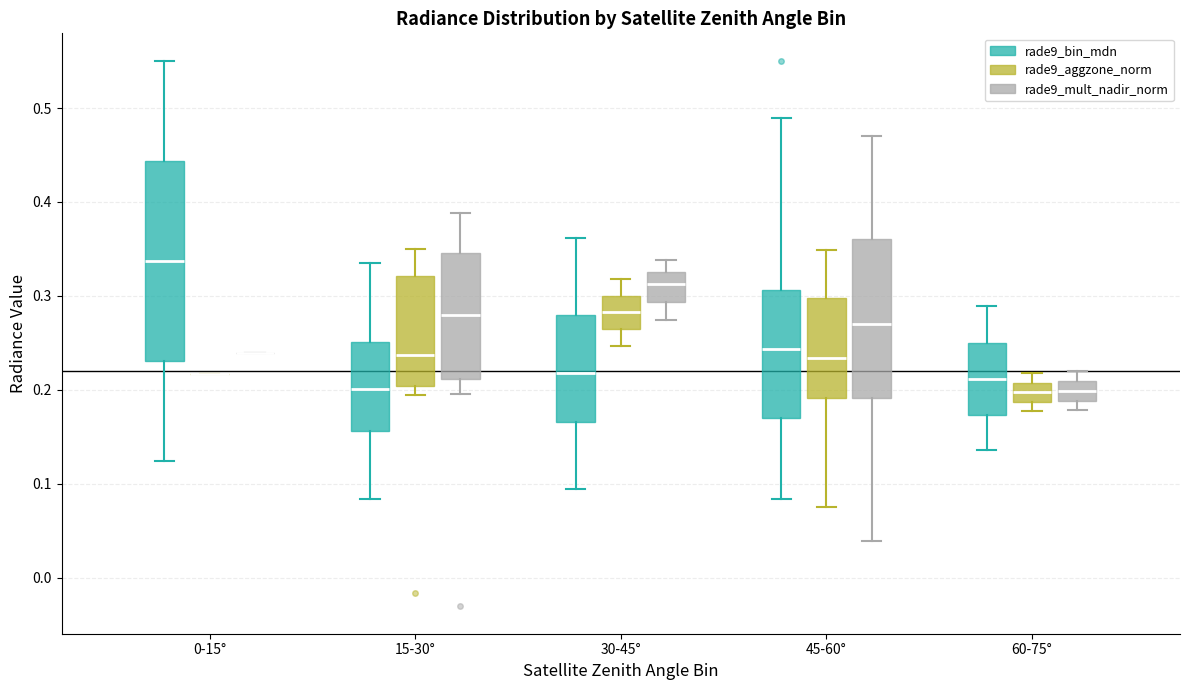

Reading left to right, read every box against the y-axis: the position of its median line, the range the box covers, and the ends of its whiskers. The values are not printed on the chart, so give them approximately, as read against the axis.

0-15° (rade9_bin_mdn): median 0.34, box 0.23 to 0.44, whiskers 0.12 to 0.55
0-15° (rade9_aggzone_norm): box collapsed to a line at 0.22, whiskers 0.22 to 0.22
0-15° (rade9_mult_nadir_norm): box collapsed to a line at 0.24, whiskers 0.24 to 0.24
15-30° (rade9_bin_mdn): median 0.20, box 0.16 to 0.25, whiskers 0.08 to 0.34
15-30° (rade9_aggzone_norm): median 0.24, box 0.20 to 0.32, whiskers 0.19 to 0.35
15-30° (rade9_mult_nadir_norm): median 0.28, box 0.21 to 0.35, whiskers 0.20 to 0.39
30-45° (rade9_bin_mdn): median 0.22, box 0.17 to 0.28, whiskers 0.09 to 0.36
30-45° (rade9_aggzone_norm): median 0.28, box 0.27 to 0.30, whiskers 0.25 to 0.32
30-45° (rade9_mult_nadir_norm): median 0.31, box 0.29 to 0.33, whiskers 0.27 to 0.34
45-60° (rade9_bin_mdn): median 0.24, box 0.17 to 0.31, whiskers 0.08 to 0.49
45-60° (rade9_aggzone_norm): median 0.23, box 0.19 to 0.30, whiskers 0.08 to 0.35
45-60° (rade9_mult_nadir_norm): median 0.27, box 0.19 to 0.36, whiskers 0.04 to 0.47
60-75° (rade9_bin_mdn): median 0.21, box 0.17 to 0.25, whiskers 0.14 to 0.29
60-75° (rade9_aggzone_norm): median 0.20, box 0.19 to 0.21, whiskers 0.18 to 0.22
60-75° (rade9_mult_nadir_norm): median 0.20, box 0.19 to 0.21, whiskers 0.18 to 0.22